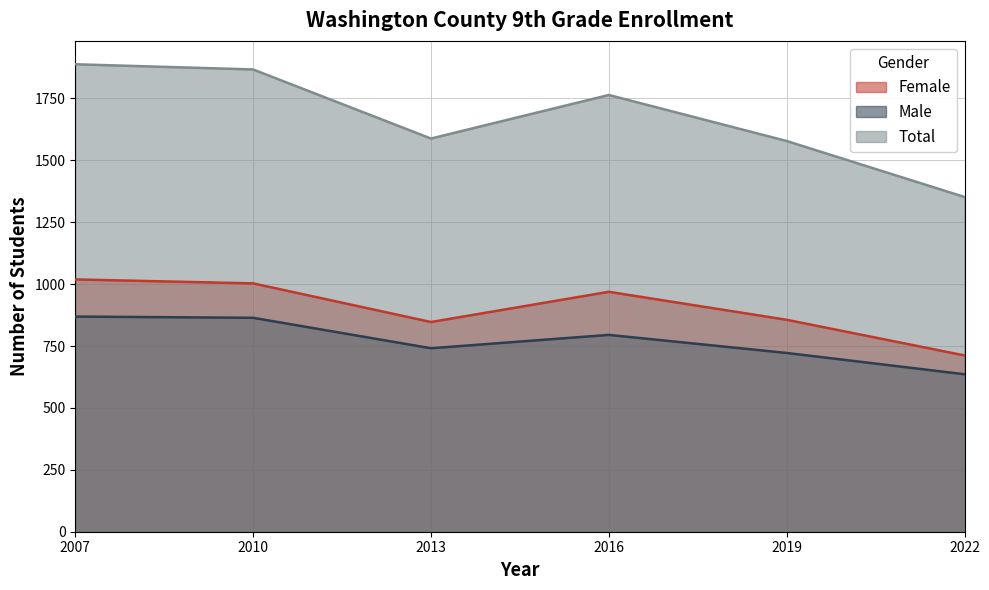

What value does the Female series have at 2019, to the nearest 5?

855